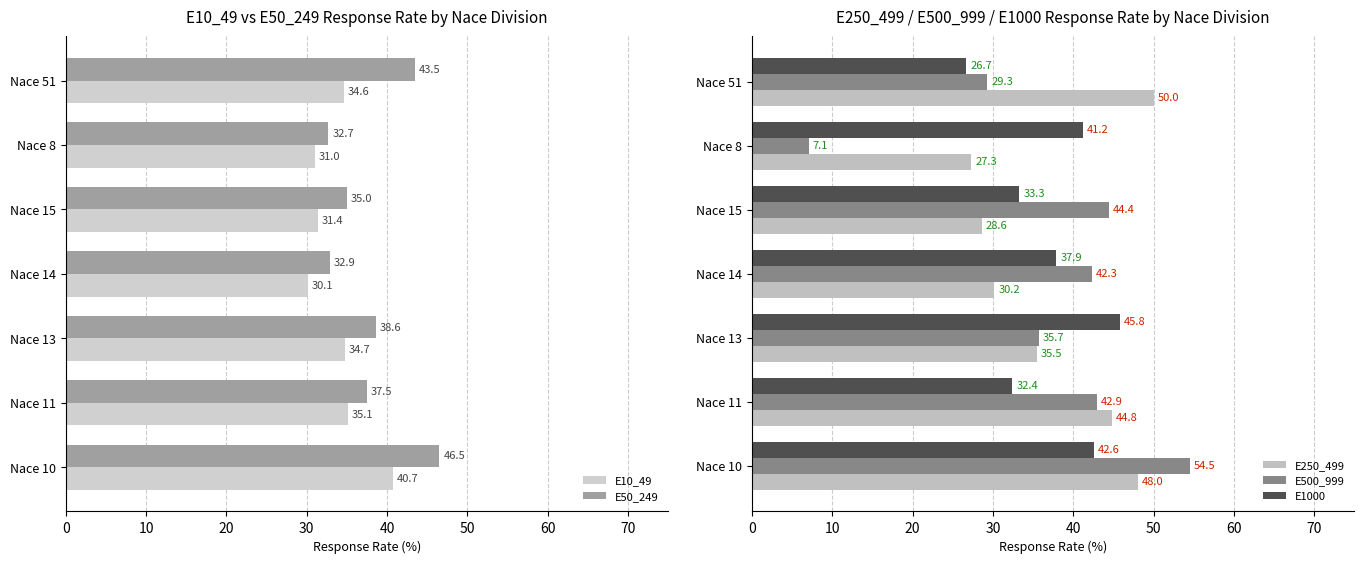

What is the sum of all E250_499 values?

264.4